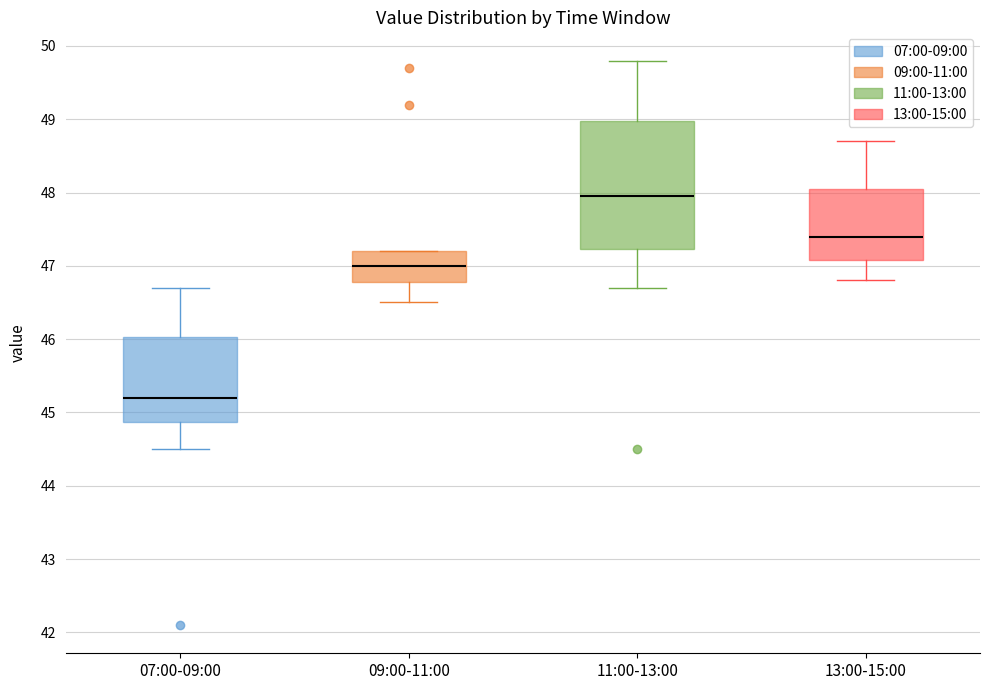

Reading left to right, read every box against the y-axis: the position of its median line, the range the box covers, and the ends of its whiskers. The values are not printed on the chart, so give them approximately, as read against the axis.

07:00-09:00: median 45.2, box 44.9 to 46.0, whiskers 44.5 to 46.7
09:00-11:00: median 47.0, box 46.8 to 47.2, whiskers 46.5 to 47.2
11:00-13:00: median 48.0, box 47.2 to 49.0, whiskers 46.7 to 49.8
13:00-15:00: median 47.4, box 47.1 to 48.1, whiskers 46.8 to 48.7